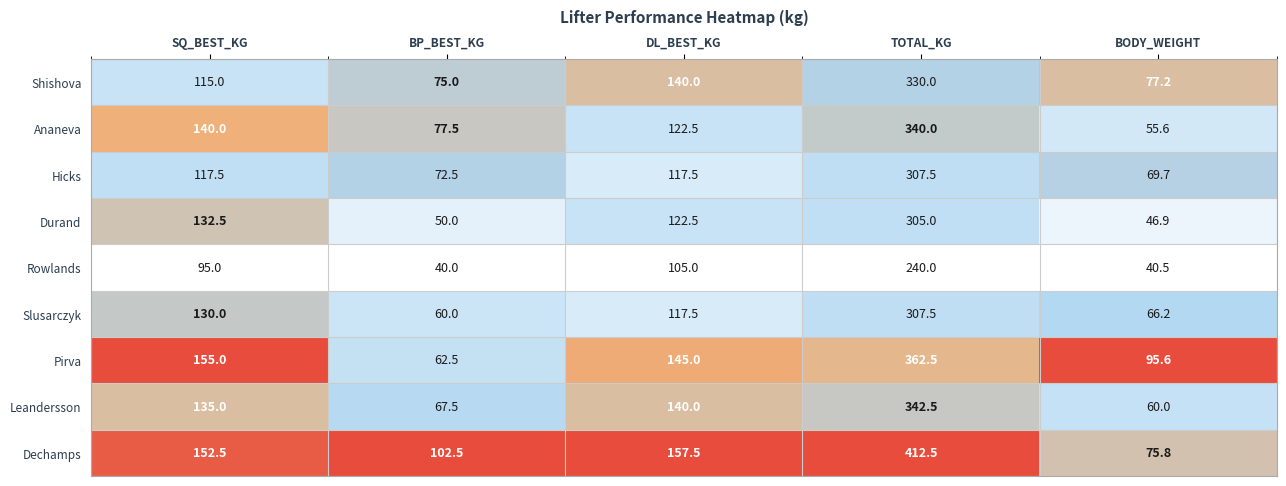

Is the value of Ananeva at DL_BEST_KG greater than the value of Hicks at DL_BEST_KG?

Yes